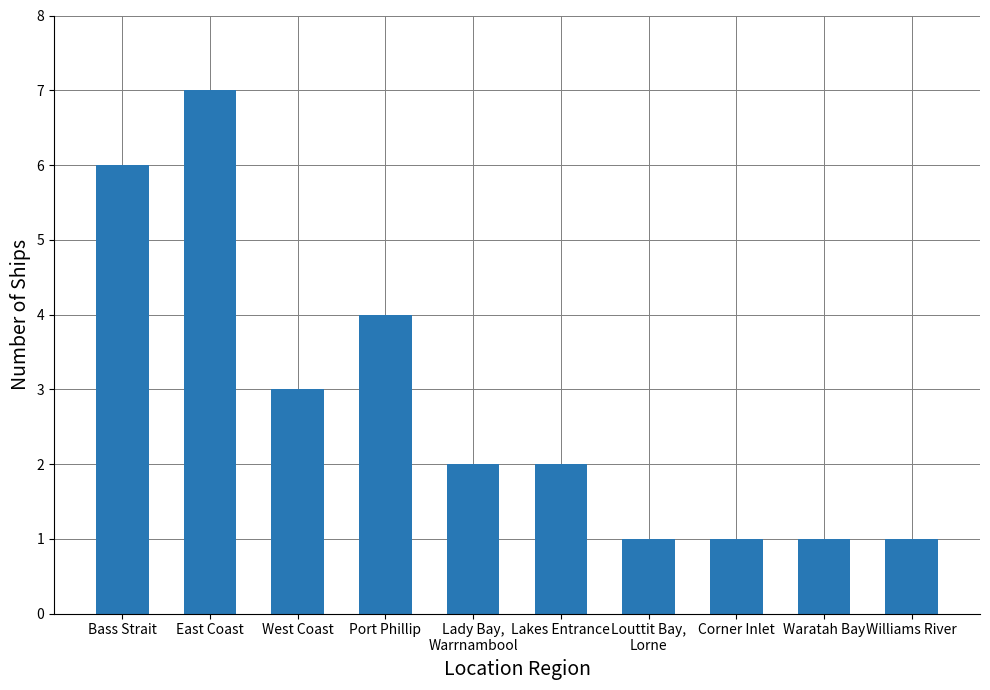

What is the average value?

3